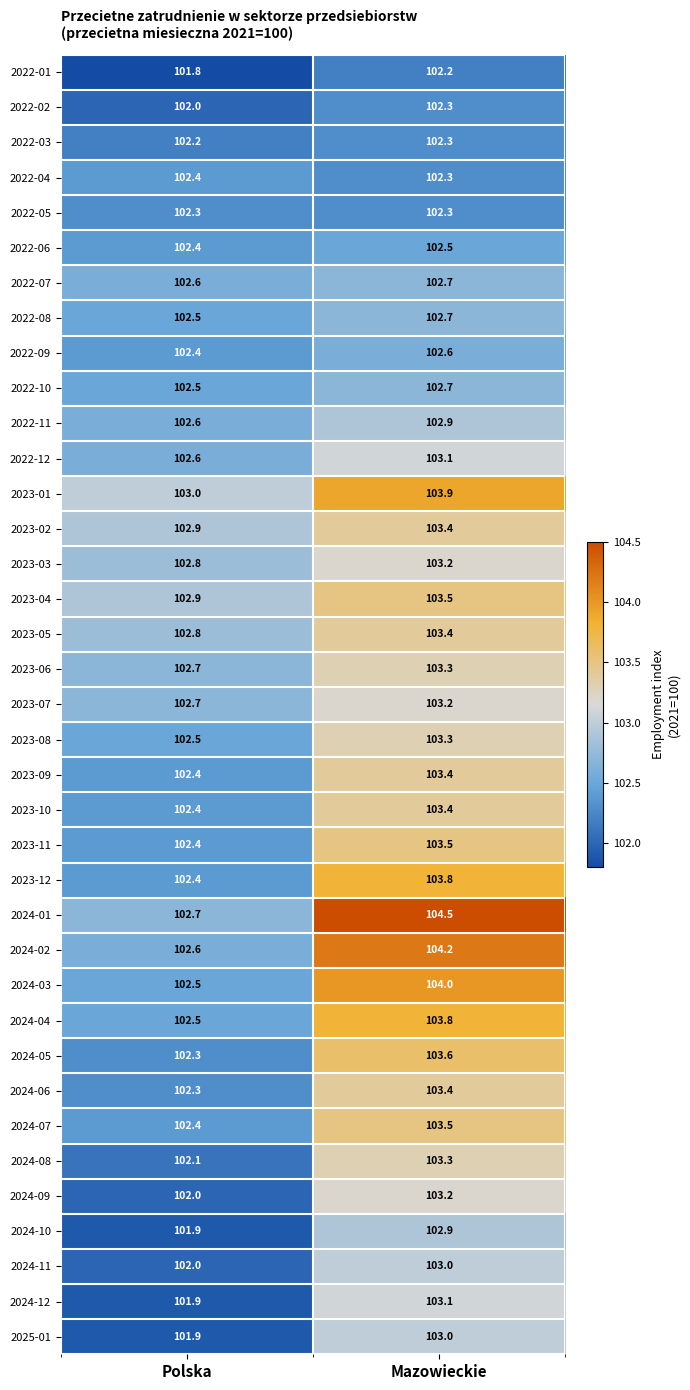

What is the smallest value displayed?

101.8